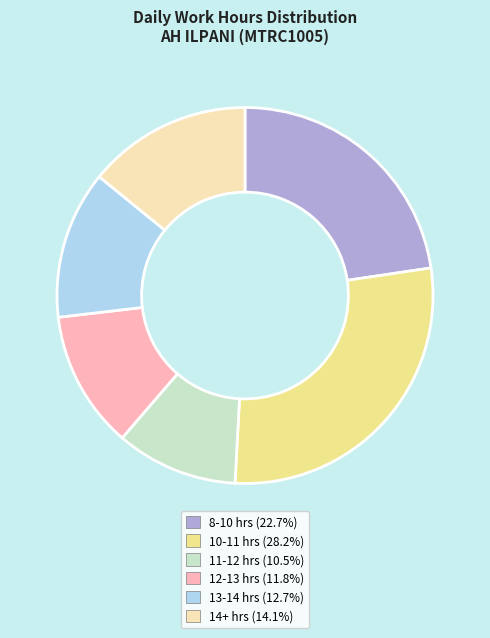

Is there any slice that represents more than half of the pie?

No